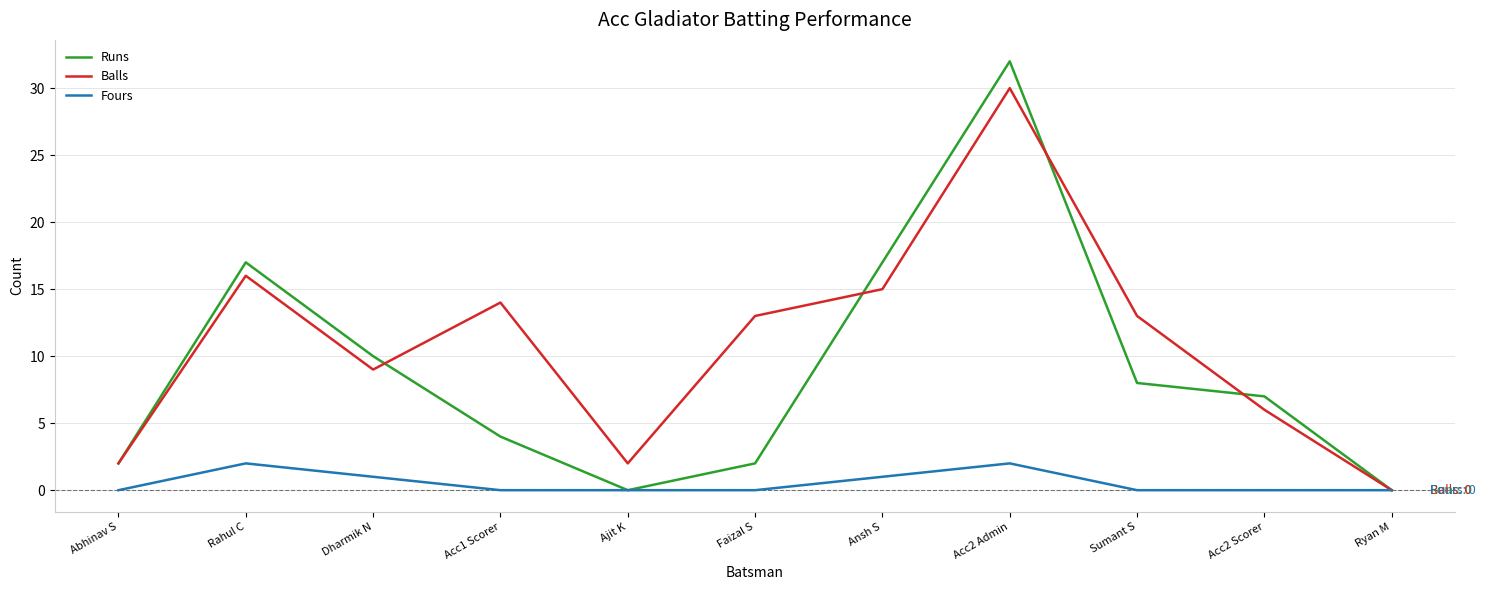

Between Ansh S and Acc2 Scorer, which series saw the biggest shift?

Runs